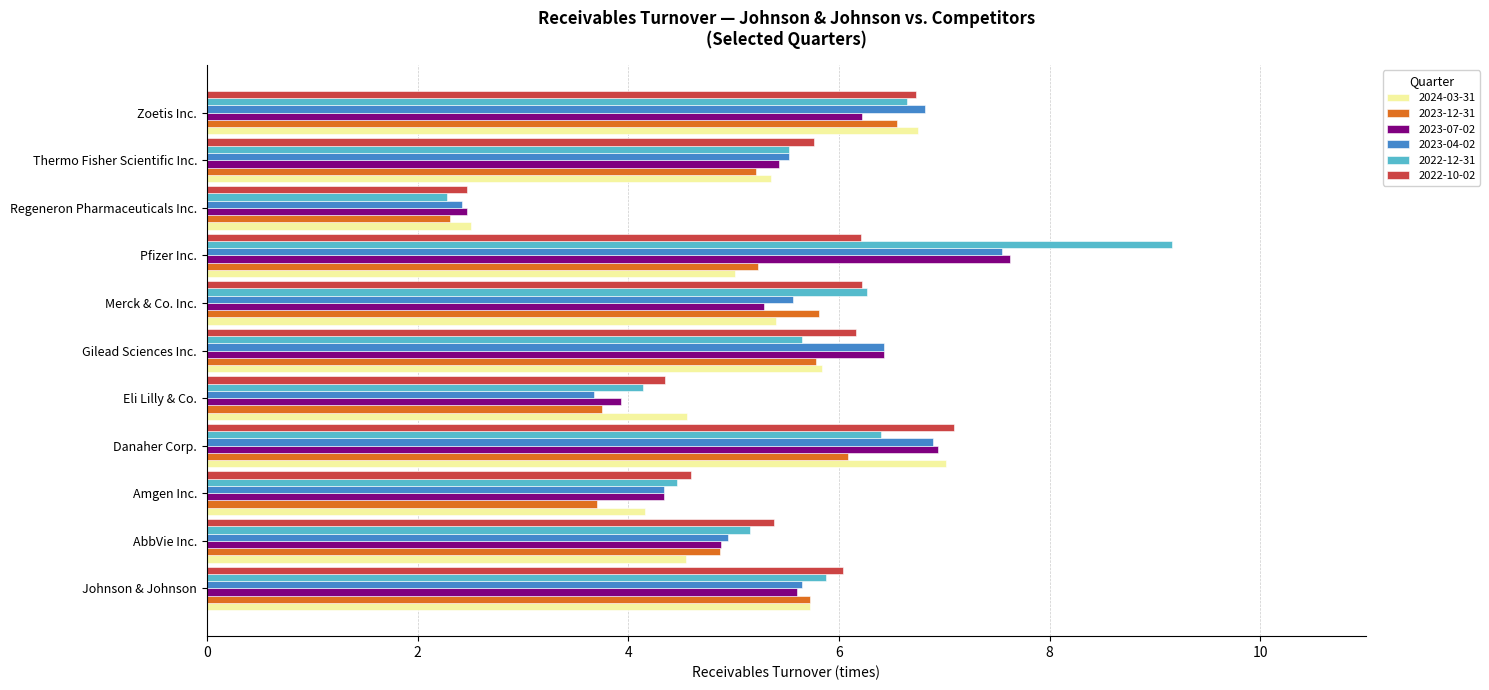

Which series changed the most between Johnson & Johnson and Danaher Corp.?

2023-07-02